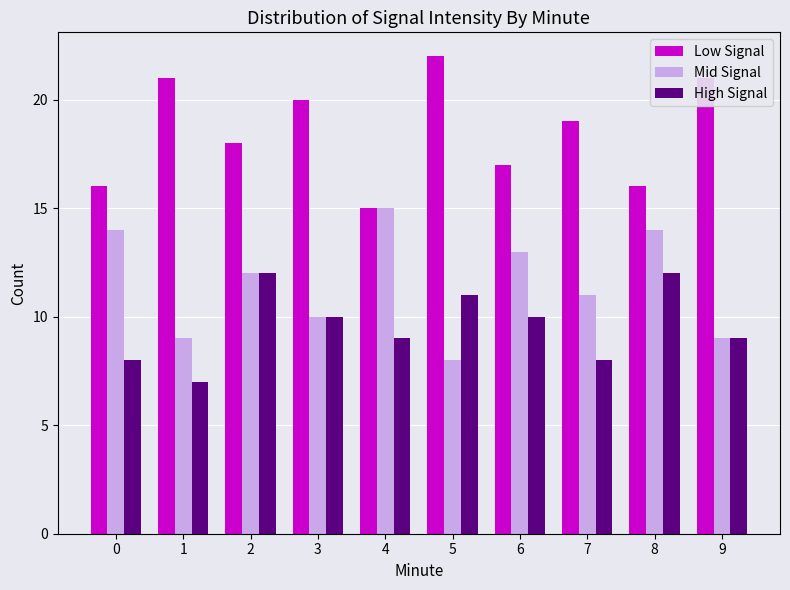

Reading right to left, list all the values displayed in this chart.

Low Signal: 9=21	8=16	7=19	6=17	5=22	4=15	3=20	2=18	1=21	0=16
Mid Signal: 9=9	8=14	7=11	6=13	5=8	4=15	3=10	2=12	1=9	0=14
High Signal: 9=9	8=12	7=8	6=10	5=11	4=9	3=10	2=12	1=7	0=8